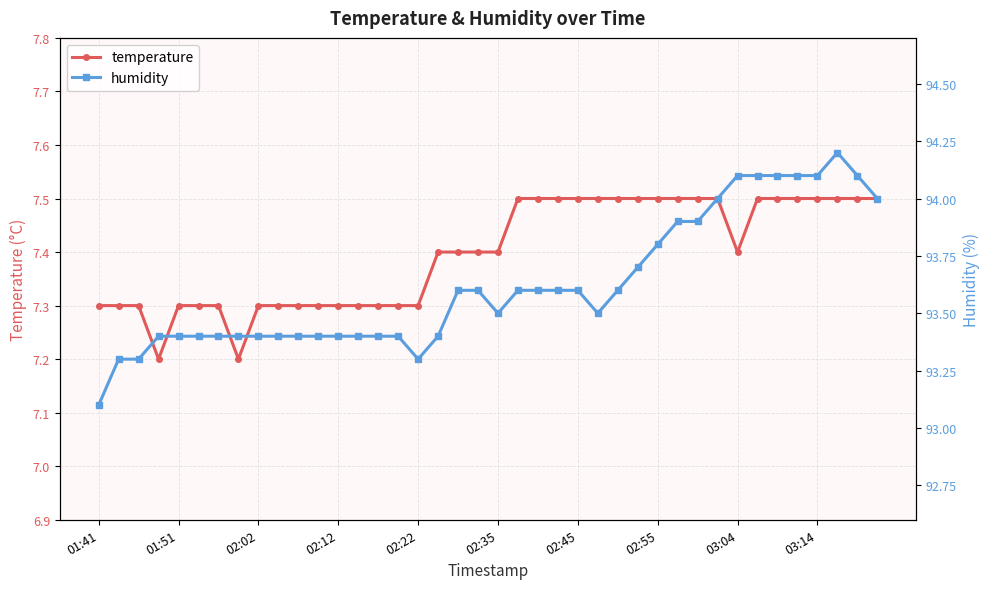

At how many categories does at least one series exceed 43?

40